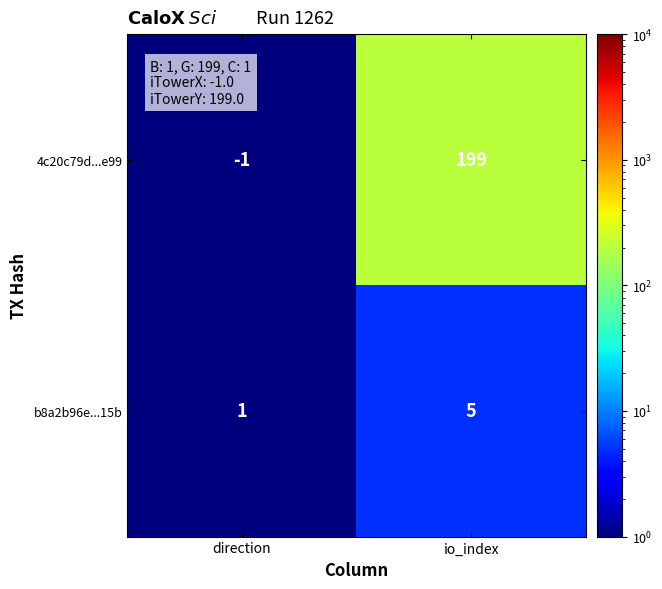

Which series has the widest spread of values?

4c20c79d...e99